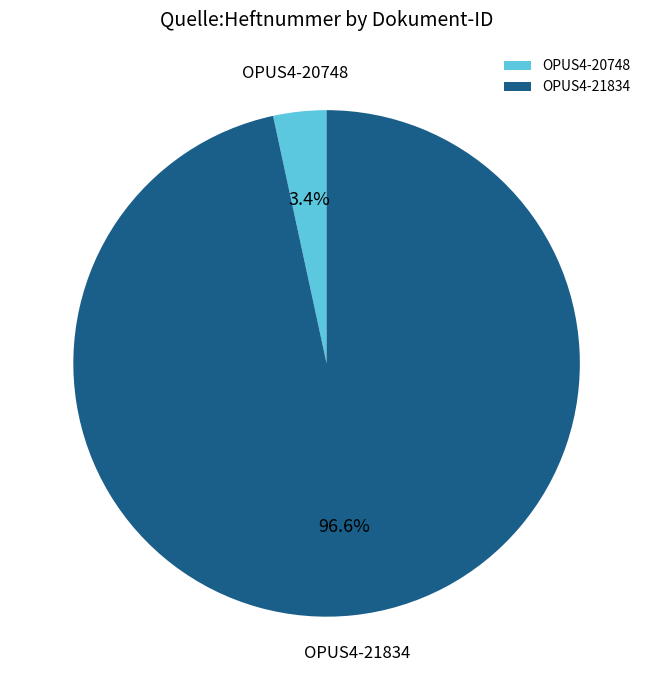

To the nearest percent, what is the difference between the largest and smallest slice percentages?

93%